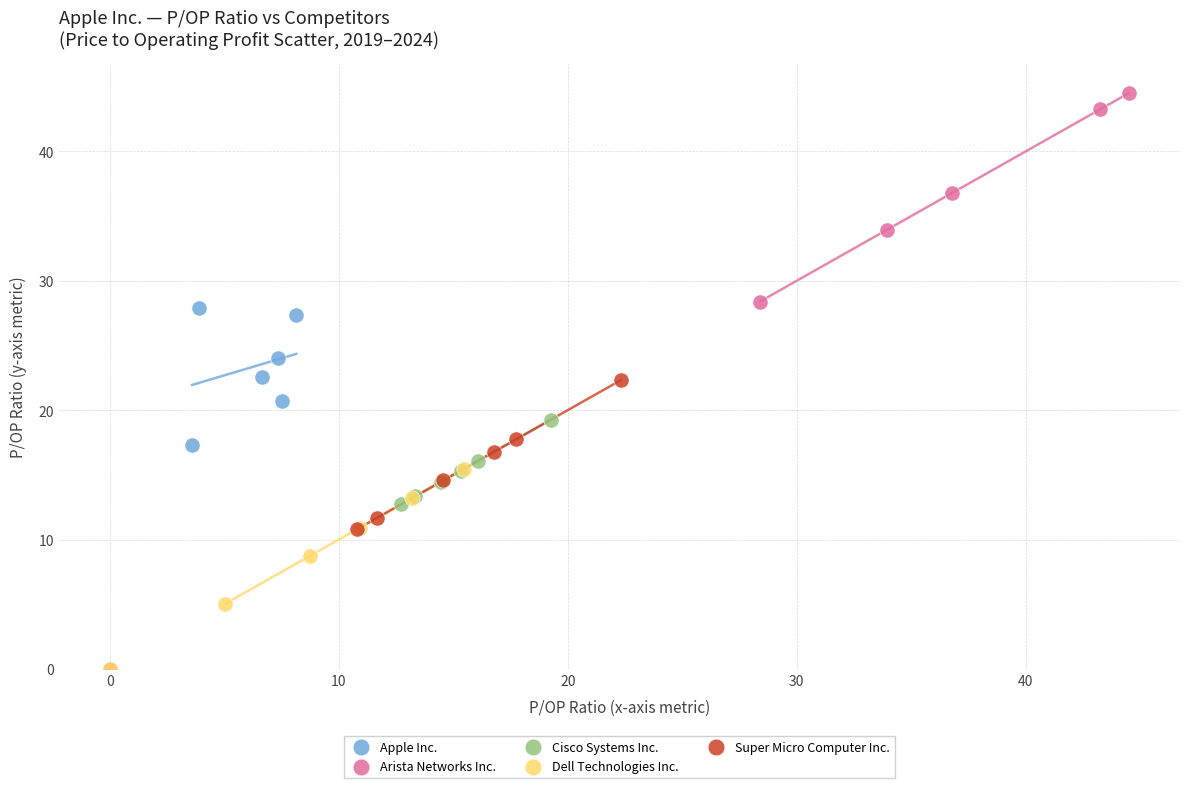

Which series contains the highest Y value?

Arista Networks Inc.